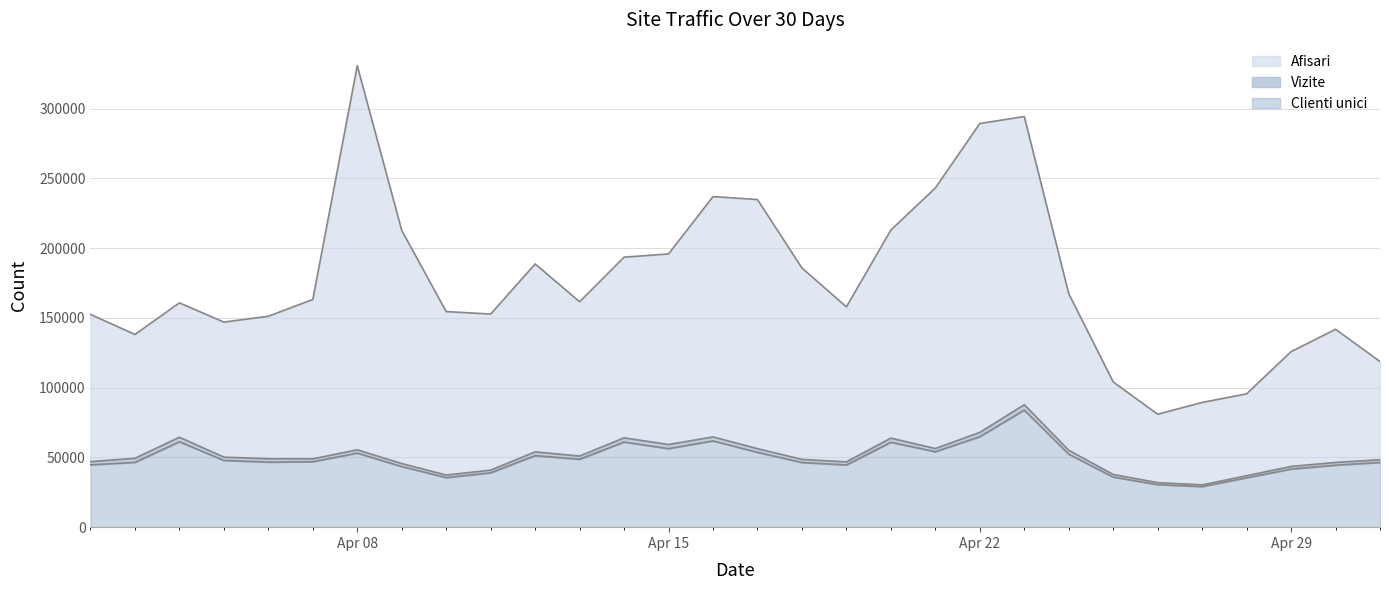

True or false: Vizite and Afisari intersect in this chart.

False